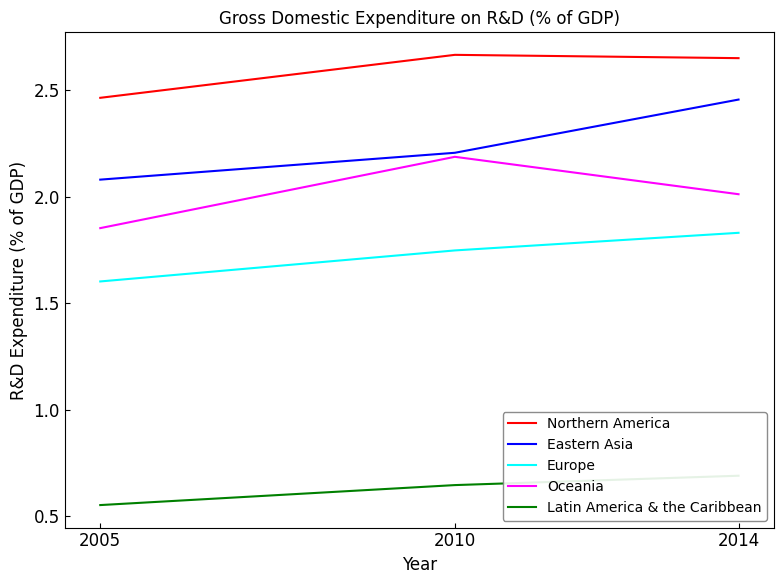

Rank the series by their maximum value, from highest to lowest.

Northern America, Eastern Asia, Oceania, Europe, Latin America & the Caribbean